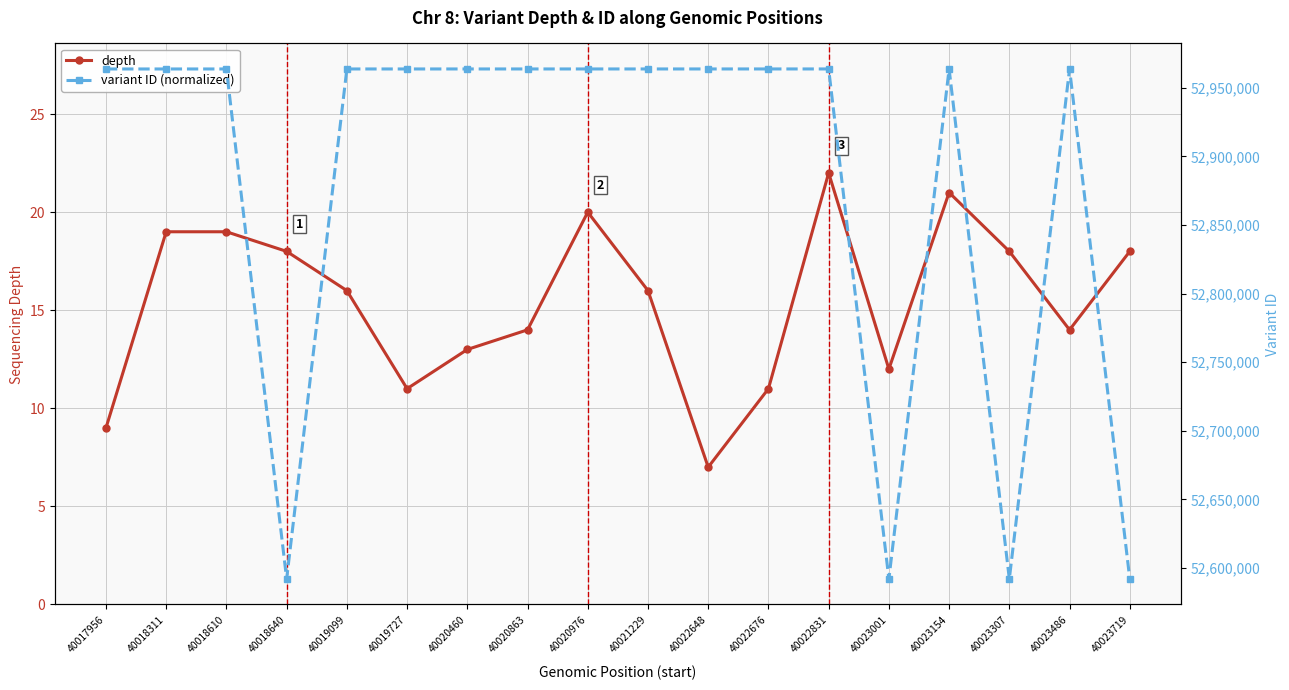

Is it true that depth equals 13 at 40020460?

True